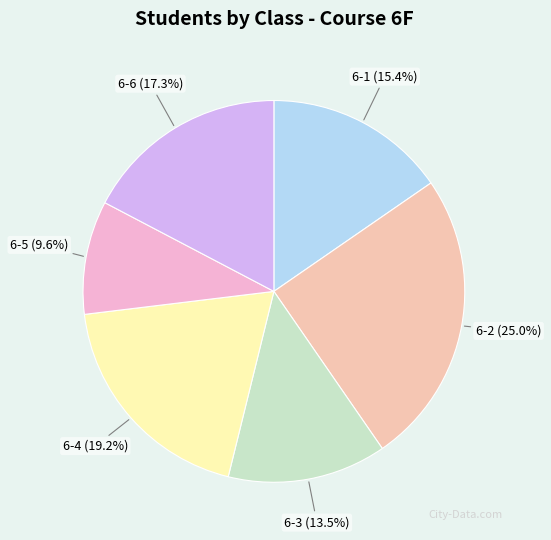

To the nearest percent, what percentage of the pie is 6-1?

15%